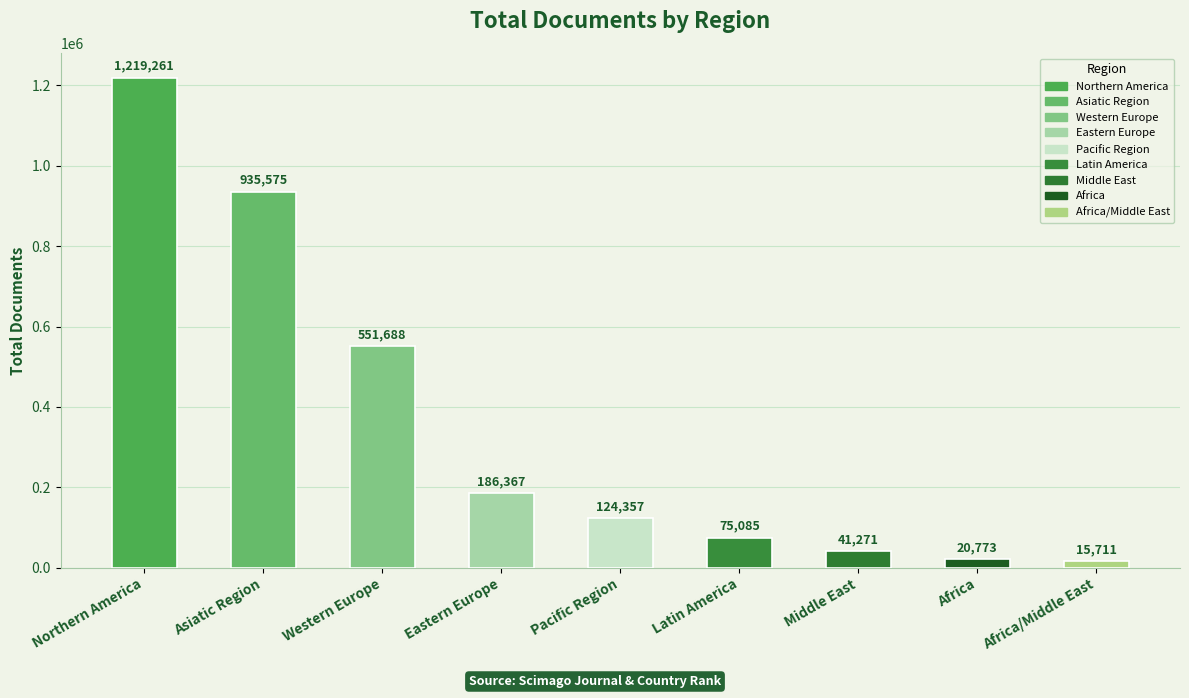

Rank the categories by value from lowest to highest.

Africa/Middle East, Africa, Middle East, Latin America, Pacific Region, Eastern Europe, Western Europe, Asiatic Region, Northern America